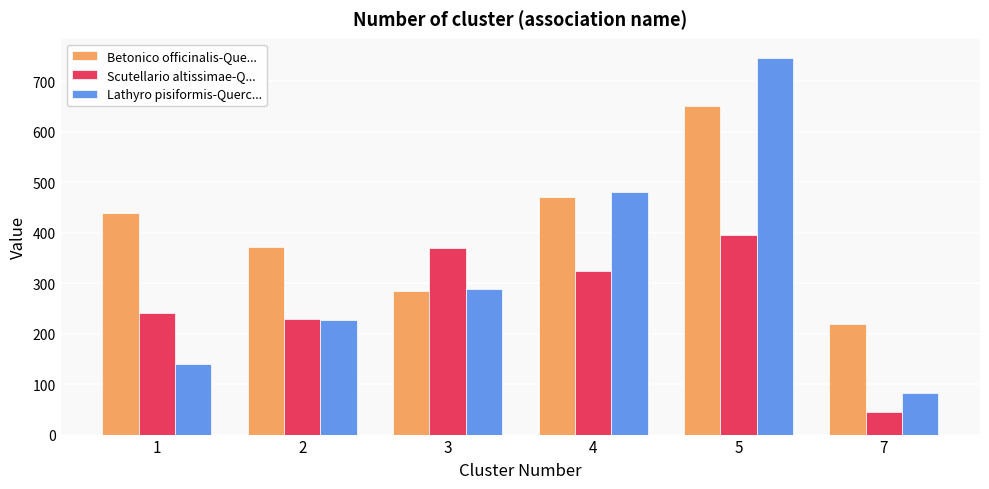

Reading left to right, transcribe all the data shown in this chart.

Betonico officinalis-Que...: 1=440	2=371	3=284	4=470	5=651	7=220
Scutellario altissimae-Q...: 1=240	2=229	3=369	4=324	5=395	7=44
Lathyro pisiformis-Querc...: 1=140	2=228	3=288	4=481	5=747	7=83